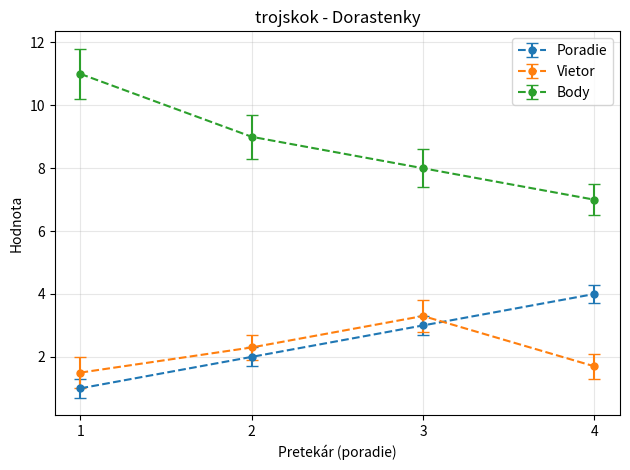

What is the value of the Poradie point at the 4th from the left?

4.0